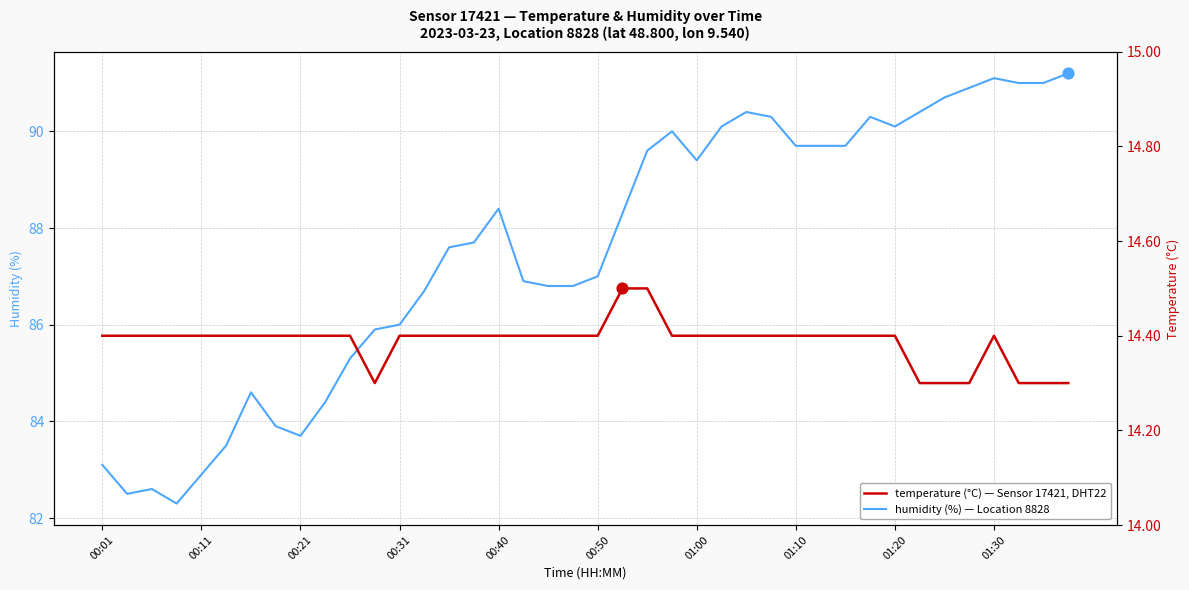

Is the value of humidity at 01:30 greater than the value of temperature at 00:31?

Yes